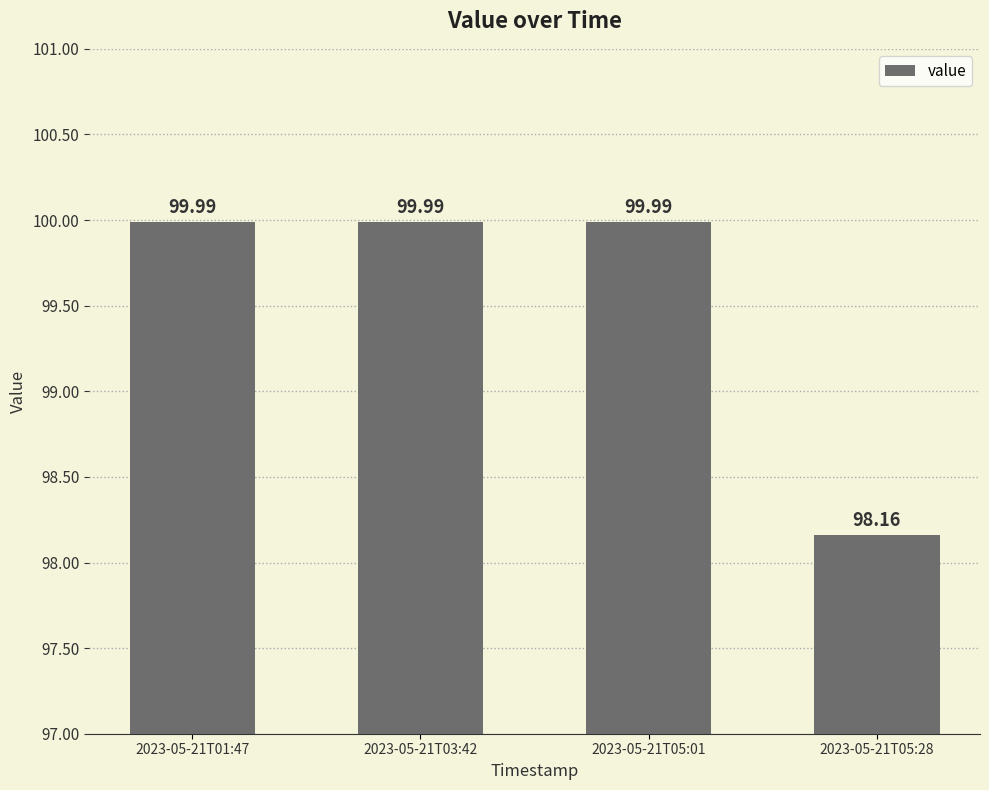

Count the number of categories in the chart.

4